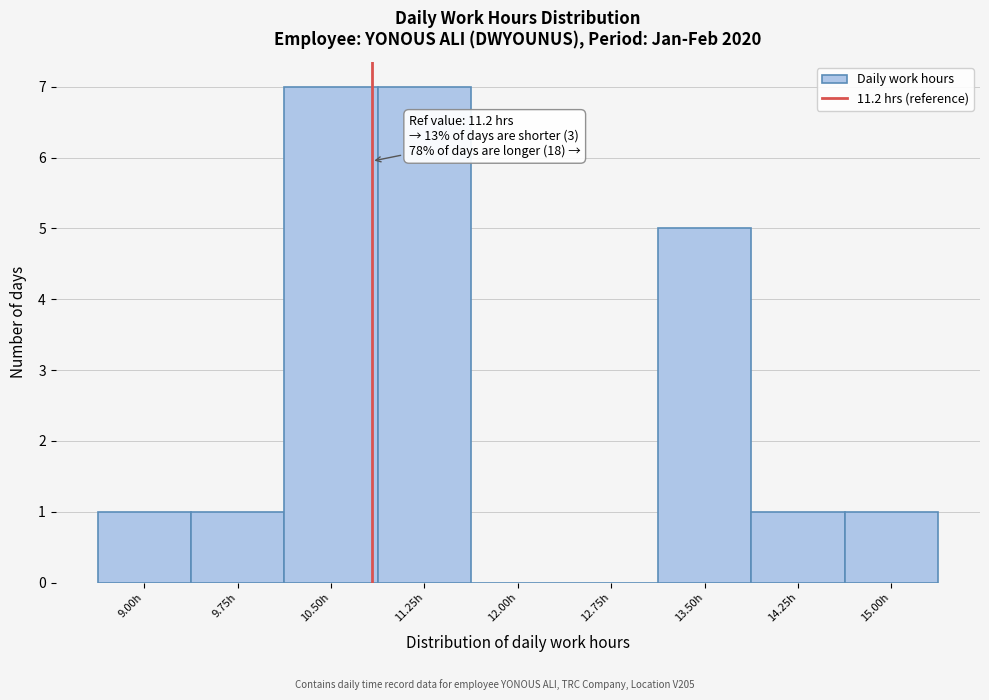

Reading left to right, list all the values displayed in this chart.

9.00h=1	9.75h=1	10.50h=7	11.25h=7	12.00h=0	12.75h=0	13.50h=5	14.25h=1	15.00h=1